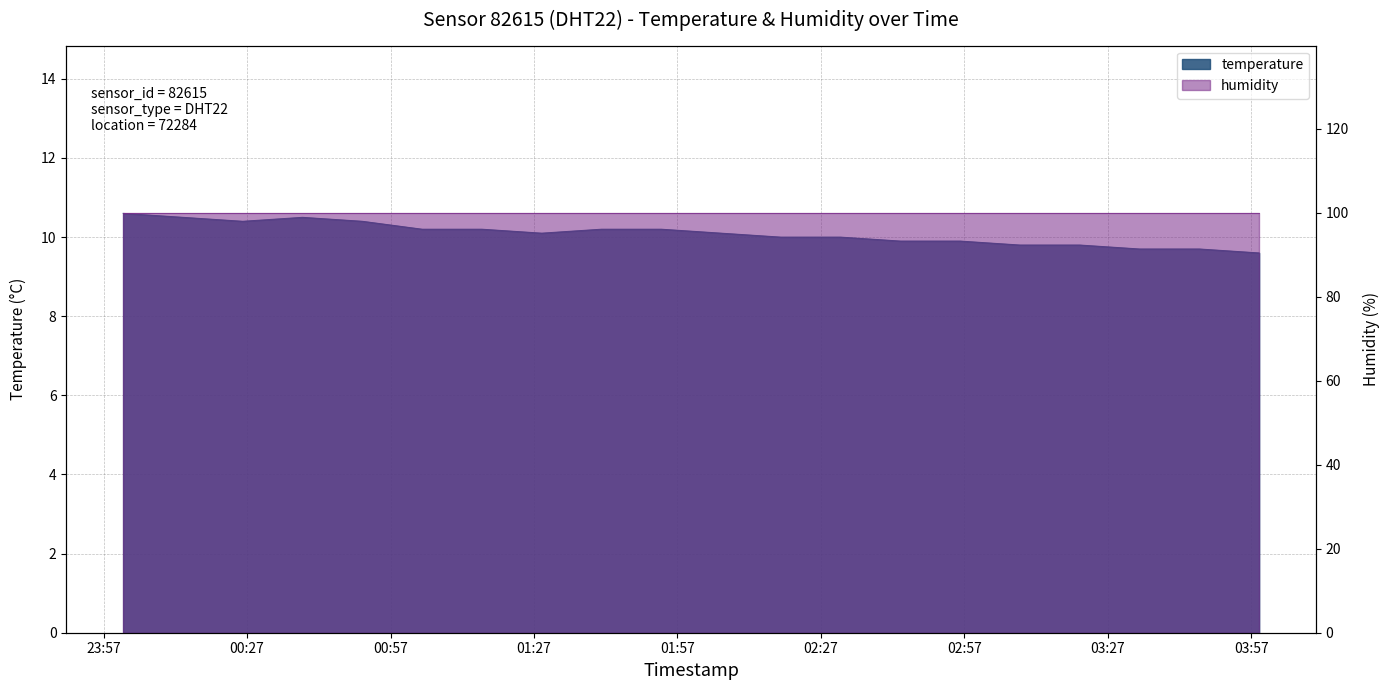

Which has a higher value, 2024-02-16T02:18:36 or 2024-02-16T02:43:36?

2024-02-16T02:18:36